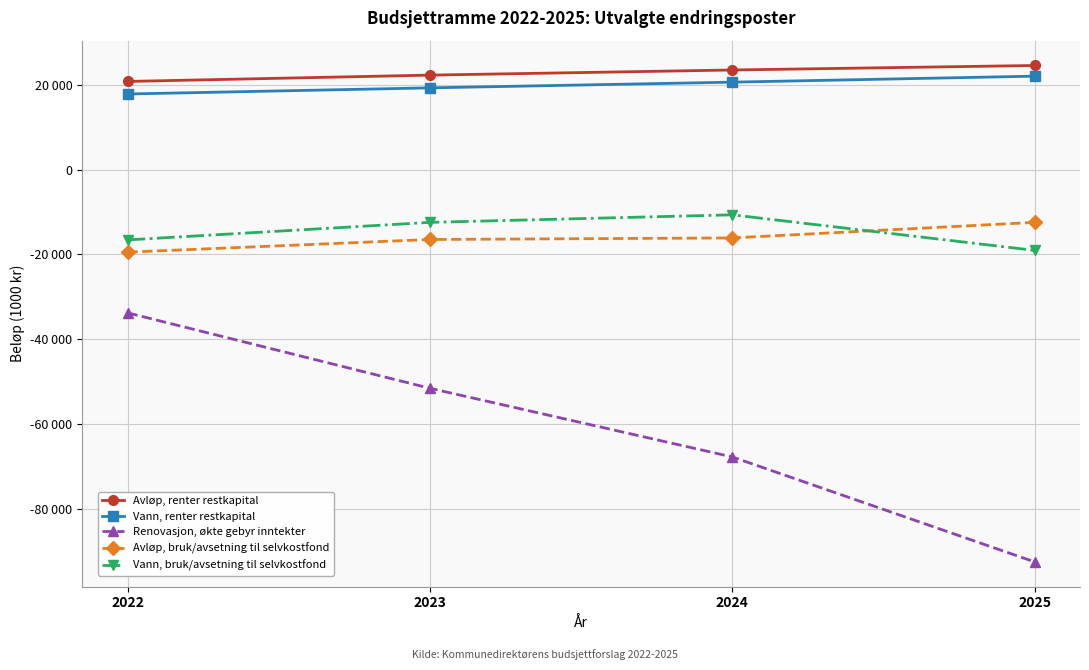

What is the average value of the Vann, renter restkapital series?

19968